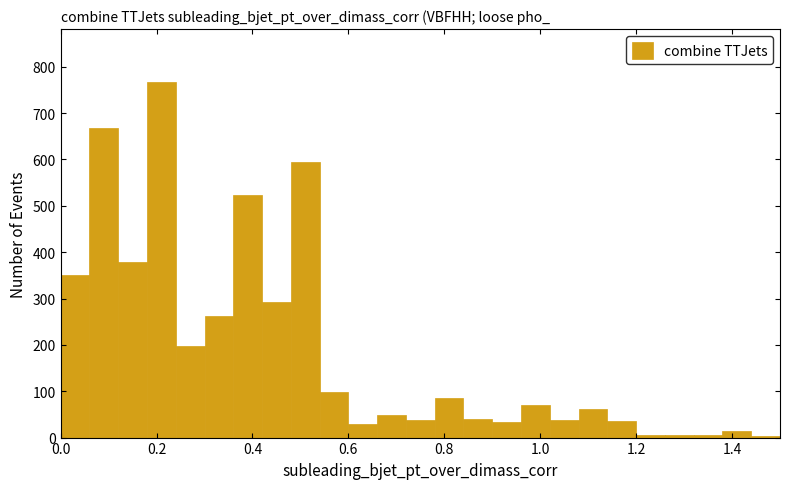

Read against the x-axis, roughly where is the centre of the tallest bar?

0.22